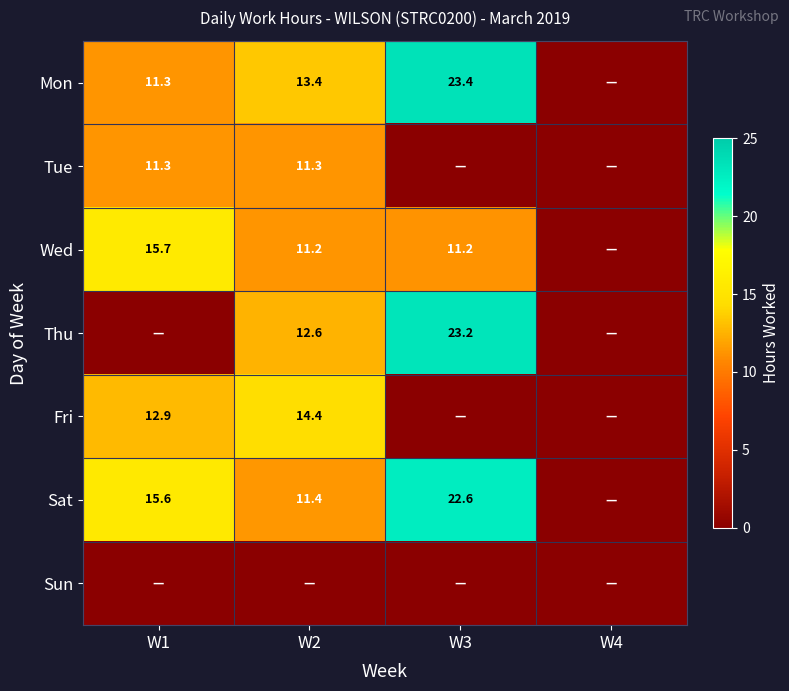

At which category is the sum across all series the highest?

W3